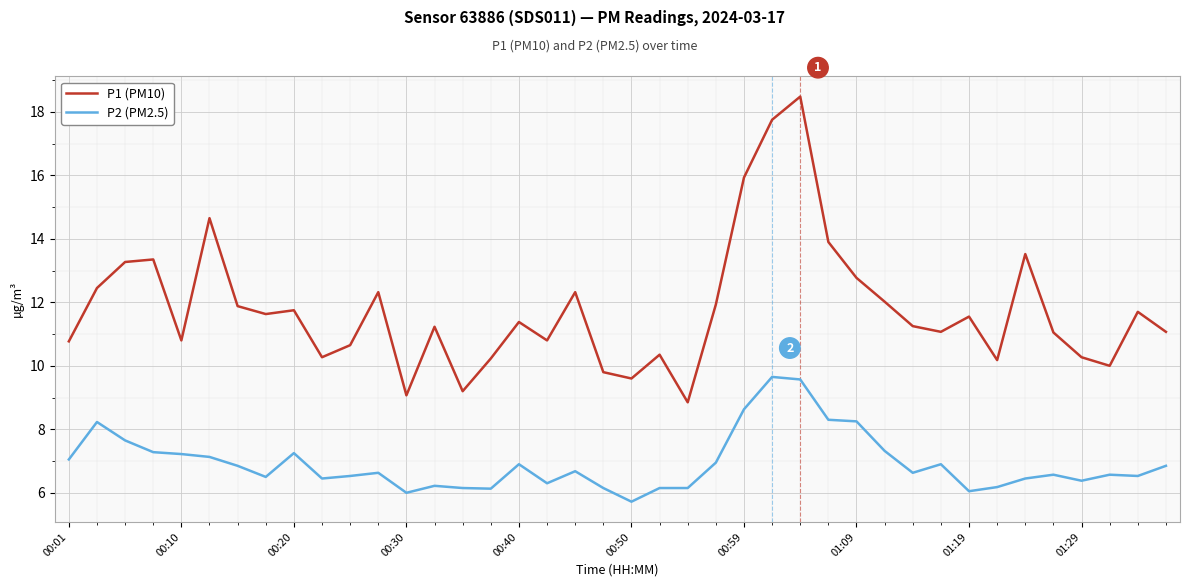

List the series in order of their peak value, lowest first.

P2 (PM2.5), P1 (PM10)